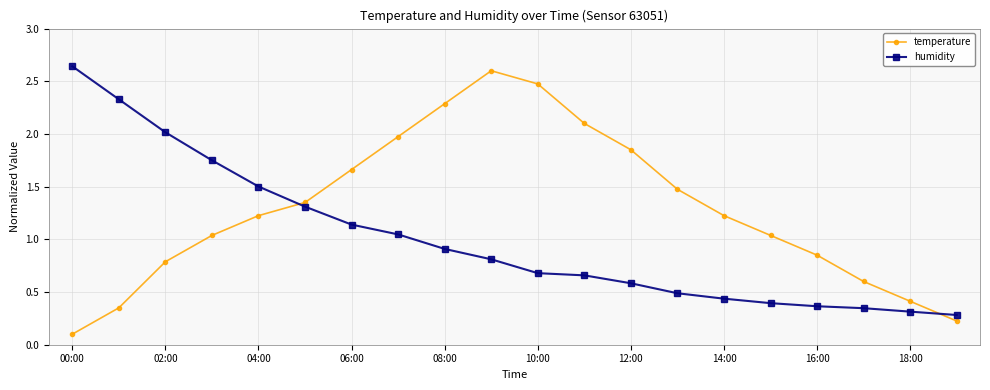

What is the value of the temperature point at the 14th from the left?

1.5